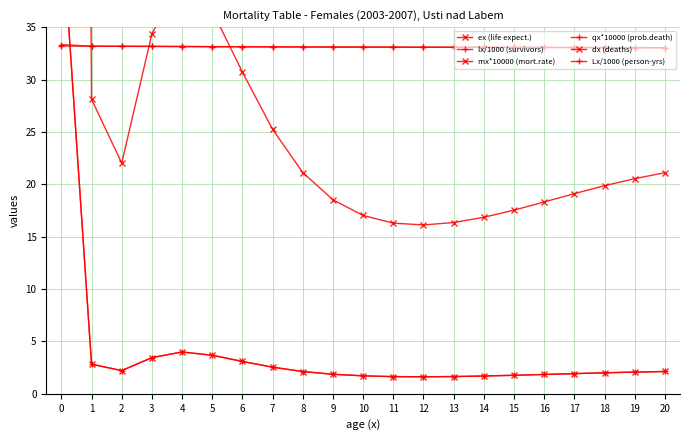

What are all the series names shown in the legend?

ex (life expect.), lx/1000 (survivors), mx*10000 (mort.rate), qx*10000 (prob.death), dx (deaths), Lx/1000 (person-yrs)